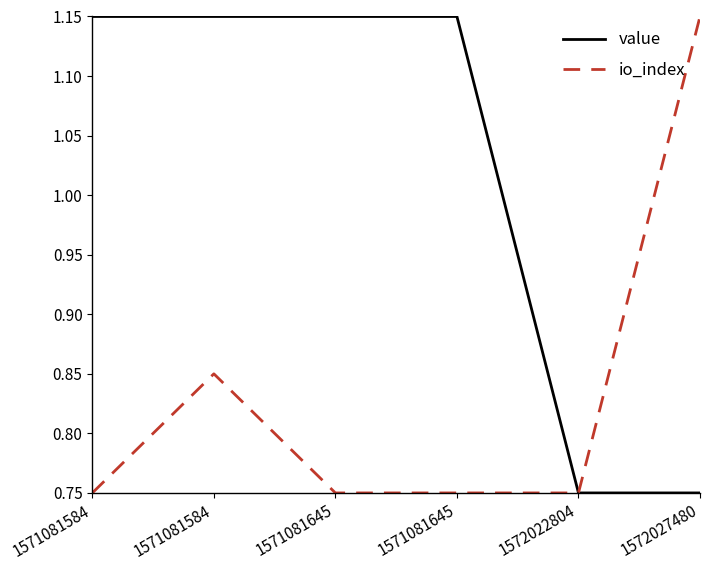

Which series has the widest spread of values?

value